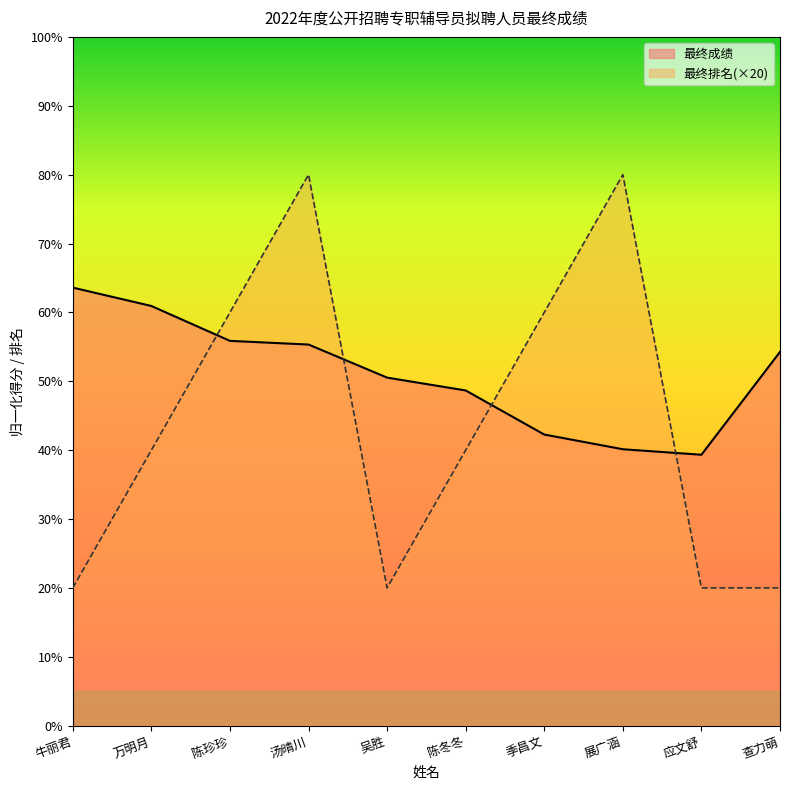

Reading left to right, transcribe all the data shown in this chart.

最终成绩: 牛丽君=63.6	万明月=60.9	陈珍珍=55.9	汤晴川=55.3	吴胜=50.5	陈冬冬=48.7	季昌文=42.3	展广涵=40.1	应文舒=39.3	查力萌=54.3
最终排名: 牛丽君=20.0	万明月=40.0	陈珍珍=60.0	汤晴川=80.0	吴胜=20.0	陈冬冬=40.0	季昌文=60.0	展广涵=80.0	应文舒=20.0	查力萌=20.0